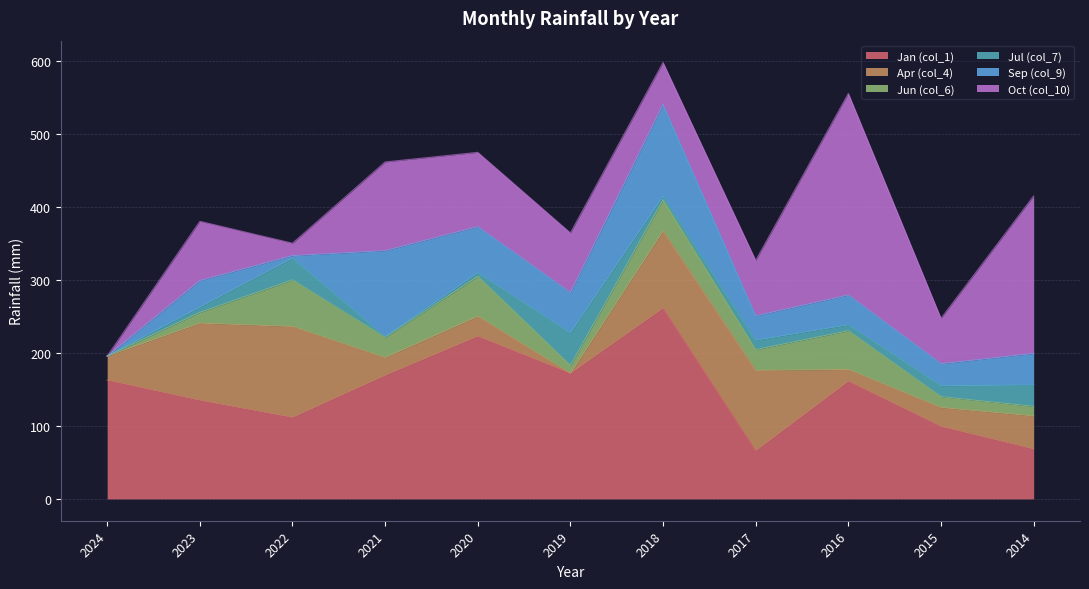

Where does the Jul (col_7) series first go above 8?

2022